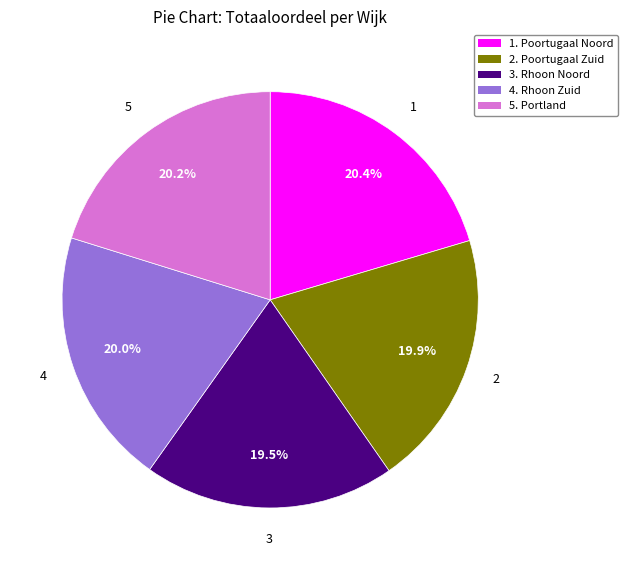

Is there a majority slice in this chart?

No